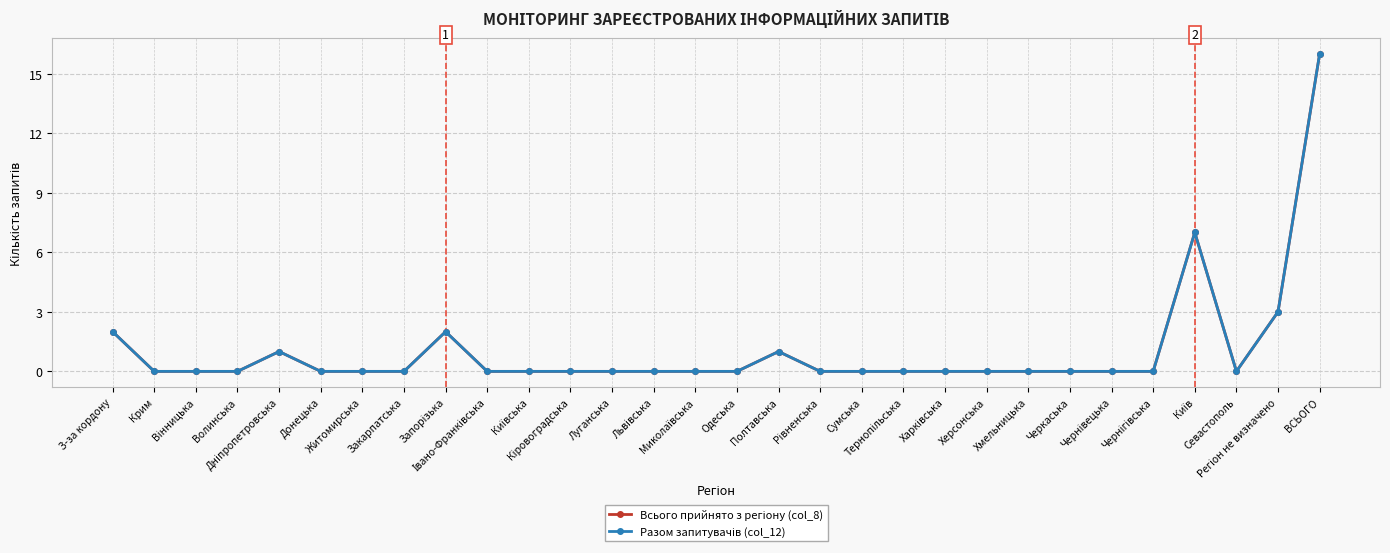

In Разом запитувачів (col_12), how many points are lower than both neighbors (excluding endpoints)?

1